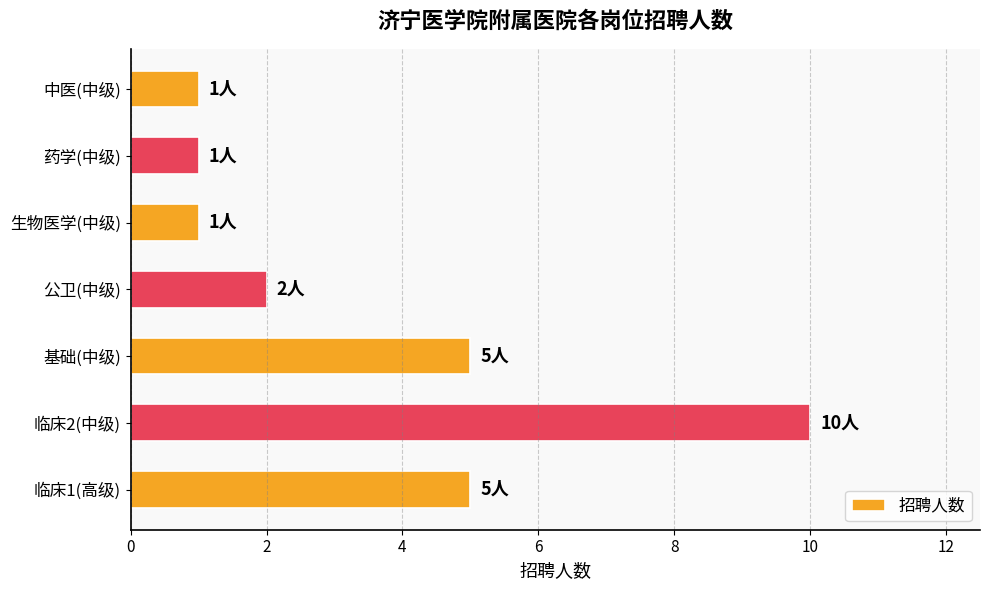

What is the approximate value at 基础(中级)?

5